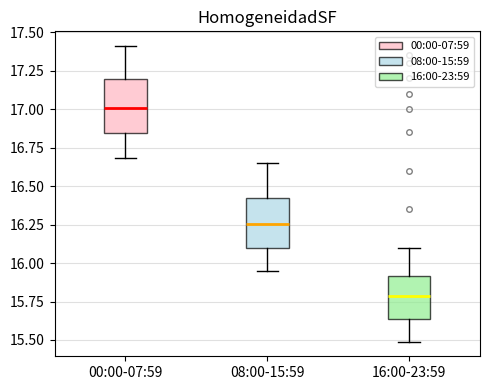

Which box has the highest median line?

00:00-07:59